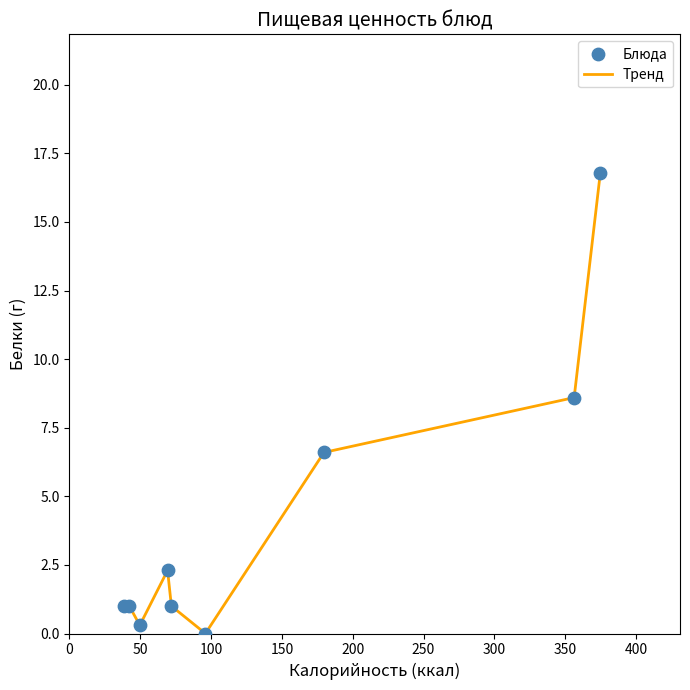

What is the greatest value displayed?

16.8